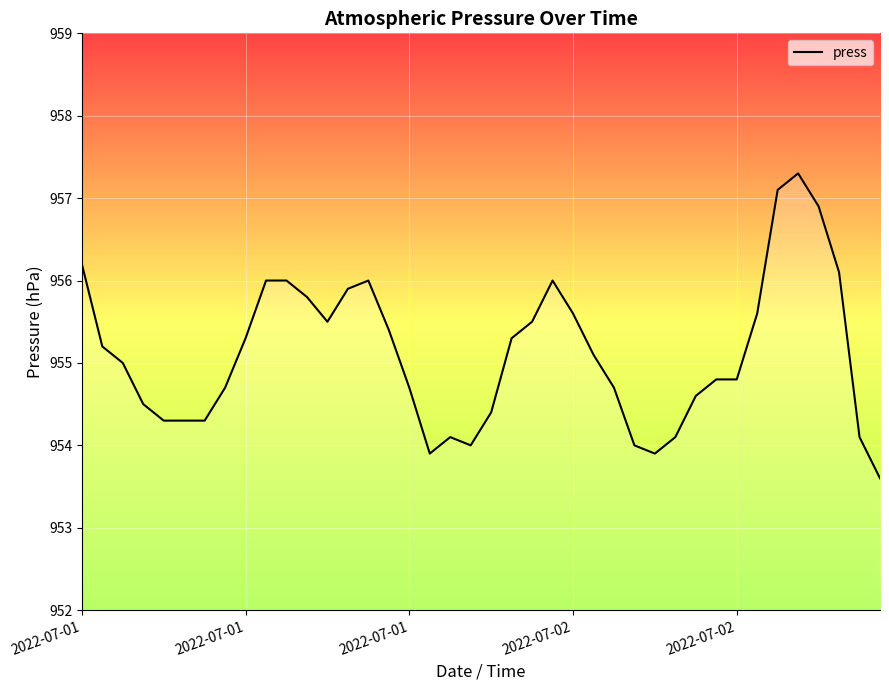

What is the difference between the maximum and minimum values?

3.7